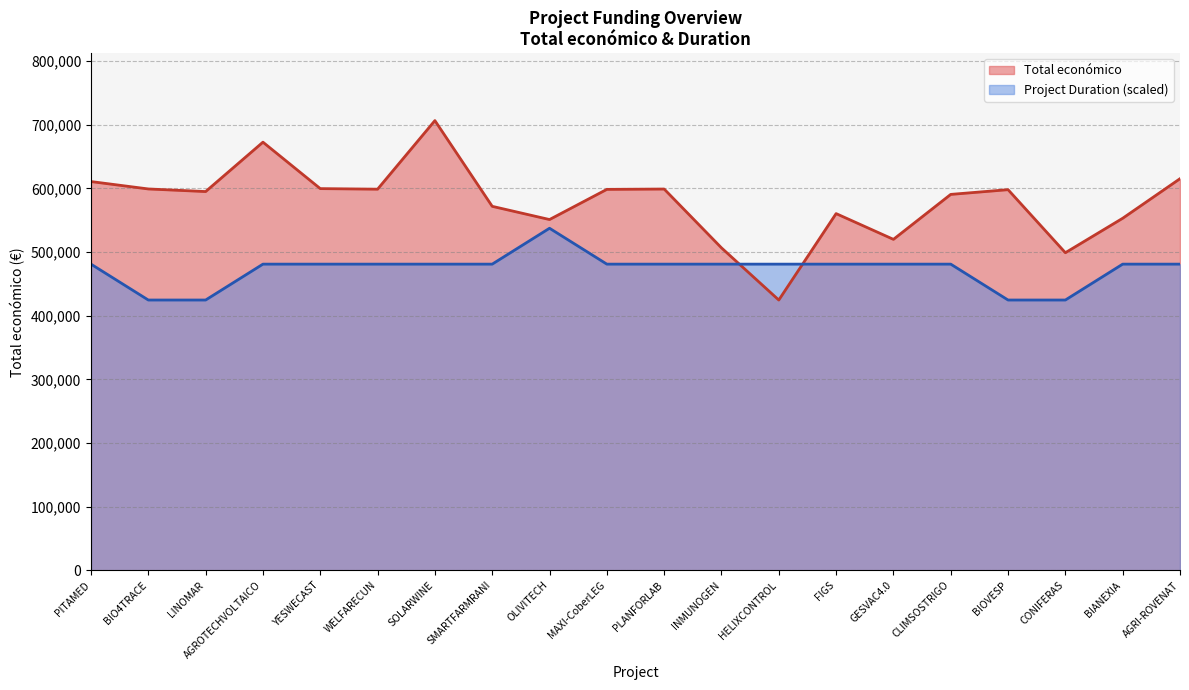

At which category does the data reach its first local peak?

AGROTECHVOLTAICO